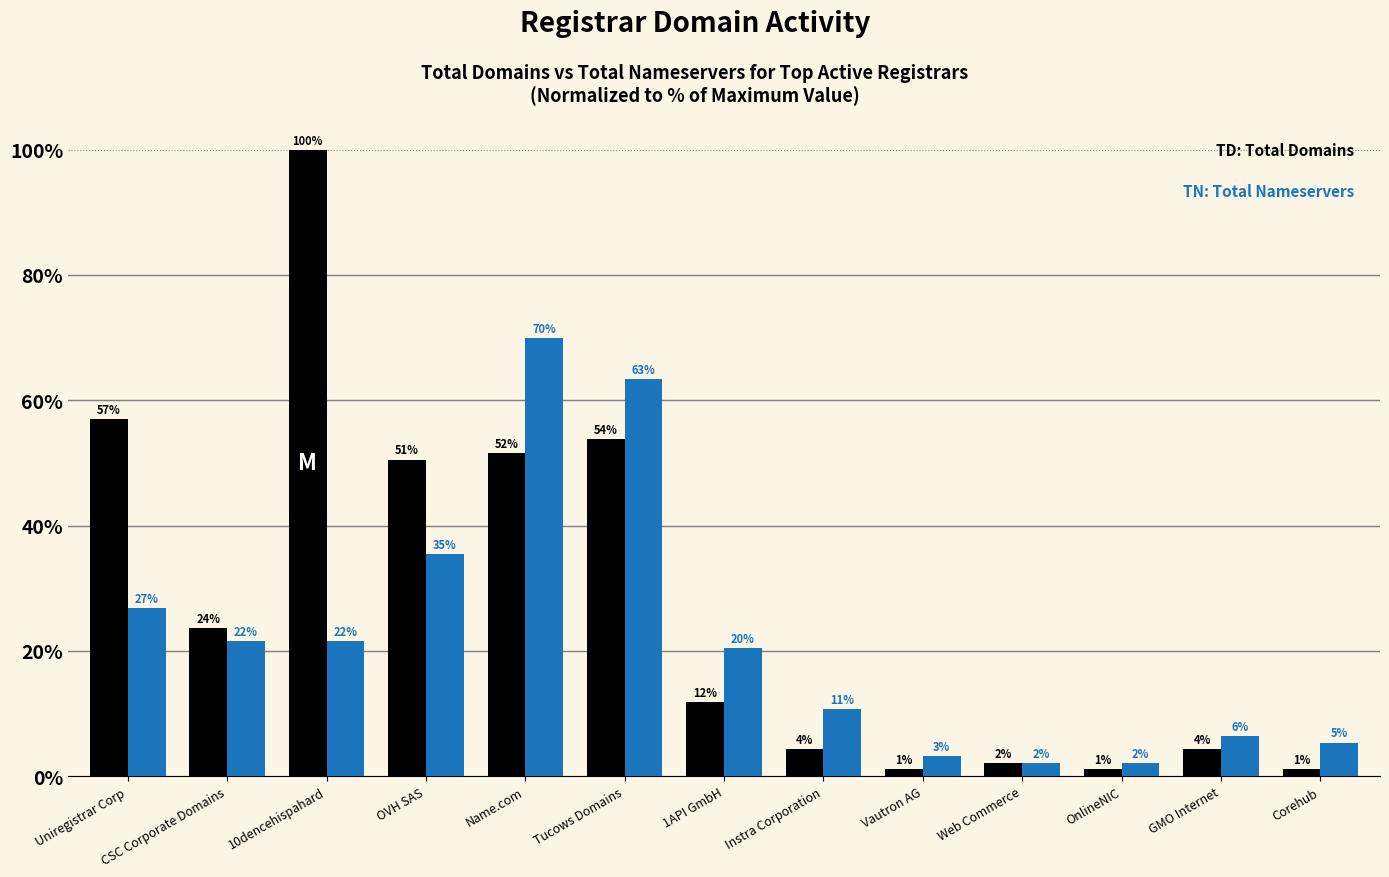

How many bars are there in each group?

2